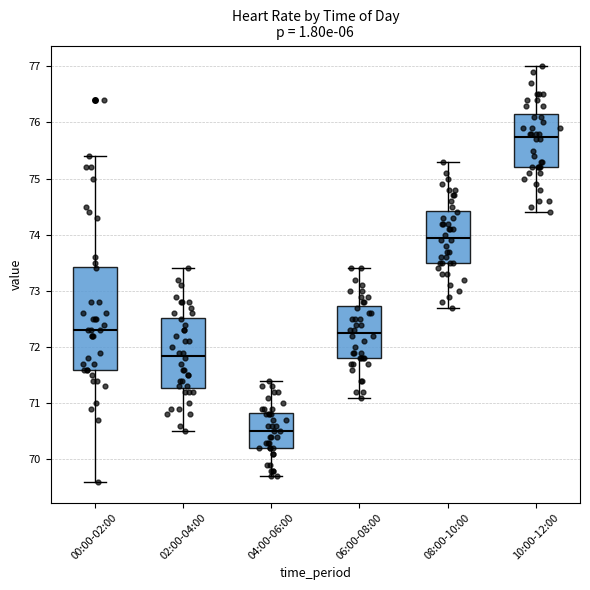

Reading left to right, transcribe this box plot: for each box, give where its median line is, the range the box spans, and where its two whiskers end, as read against the y-axis. The values are not printed on the chart, so give them approximately, as read against the axis.

00:00-02:00: median 72.3, box 71.6 to 73.4, whiskers 69.6 to 75.4
02:00-04:00: median 71.9, box 71.3 to 72.5, whiskers 70.5 to 73.4
04:00-06:00: median 70.5, box 70.2 to 70.8, whiskers 69.7 to 71.4
06:00-08:00: median 72.3, box 71.8 to 72.7, whiskers 71.1 to 73.4
08:00-10:00: median 74.0, box 73.5 to 74.4, whiskers 72.7 to 75.3
10:00-12:00: median 75.8, box 75.2 to 76.2, whiskers 74.4 to 77.0